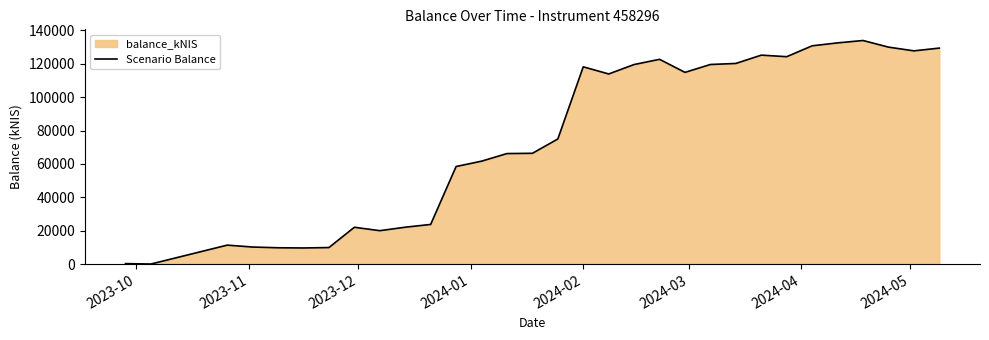

What is the maximum value shown in the chart?

133953.4